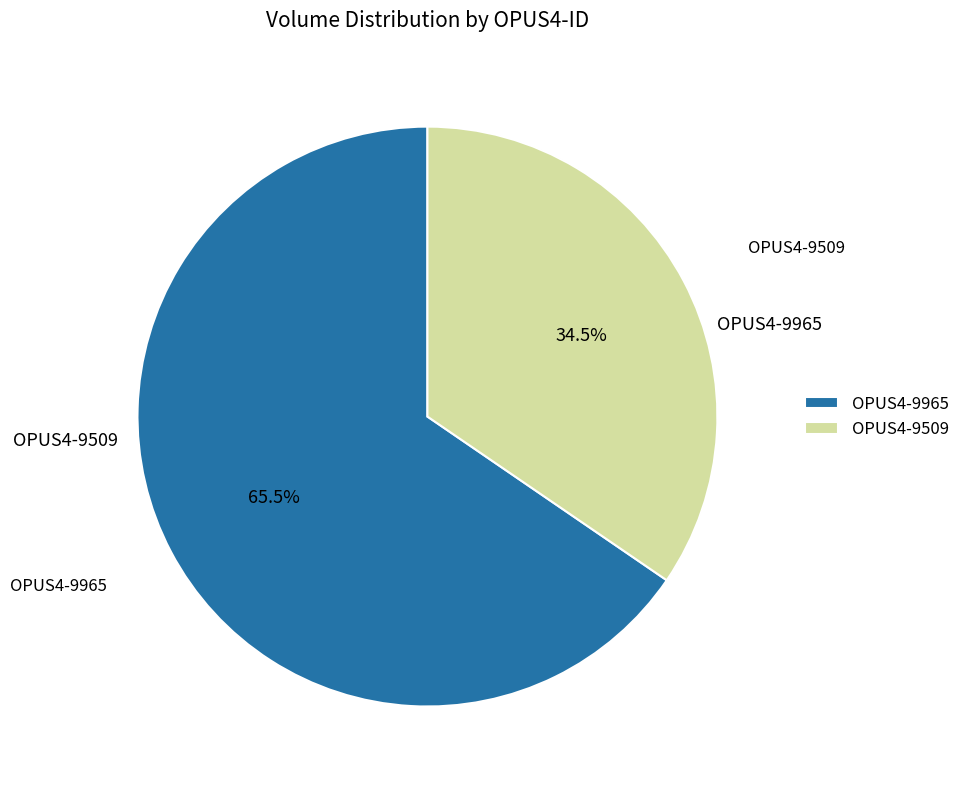

How much of the chart is everything except OPUS4-9965?

34.5%